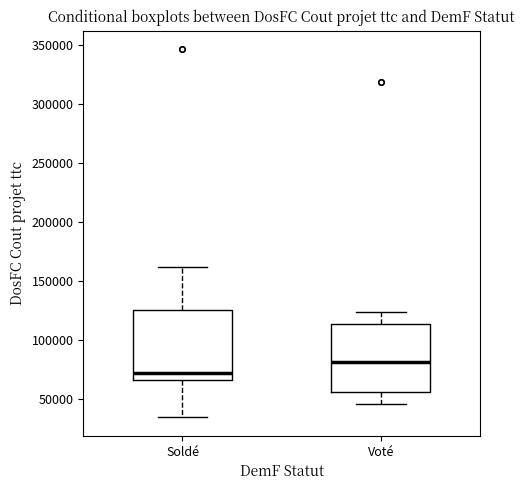

Which box has the lowest median line?

Soldé